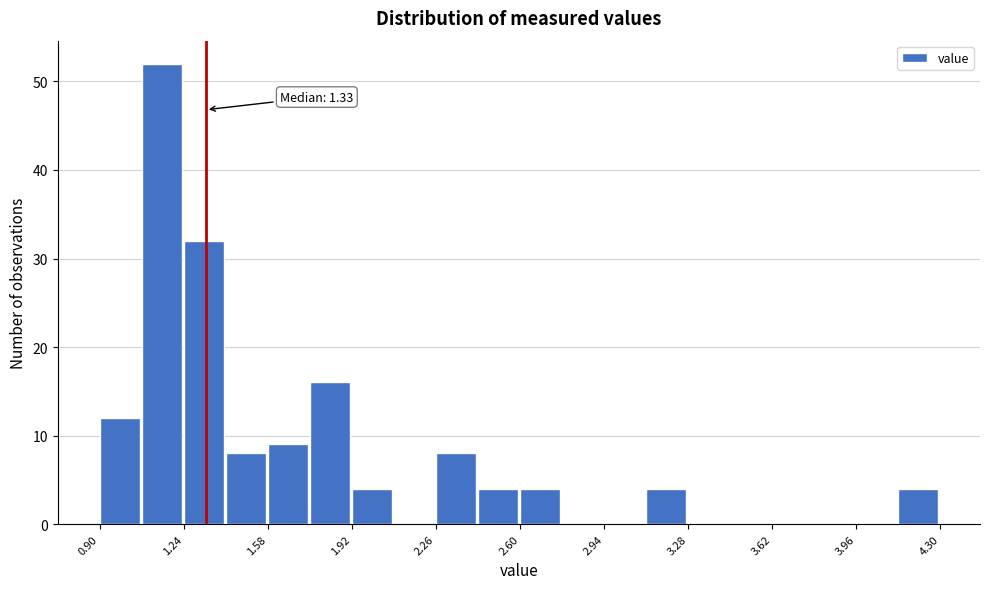

Around what value on the x-axis is the tallest bar? Give the approximate position of its centre, as read against the axis.

1.15